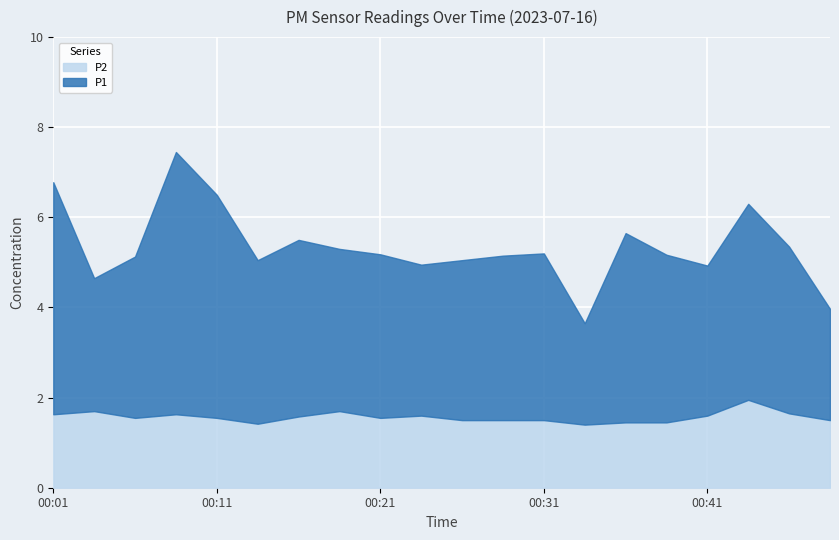

True or false: P1 has a value of 1.6 at 00:46.

False